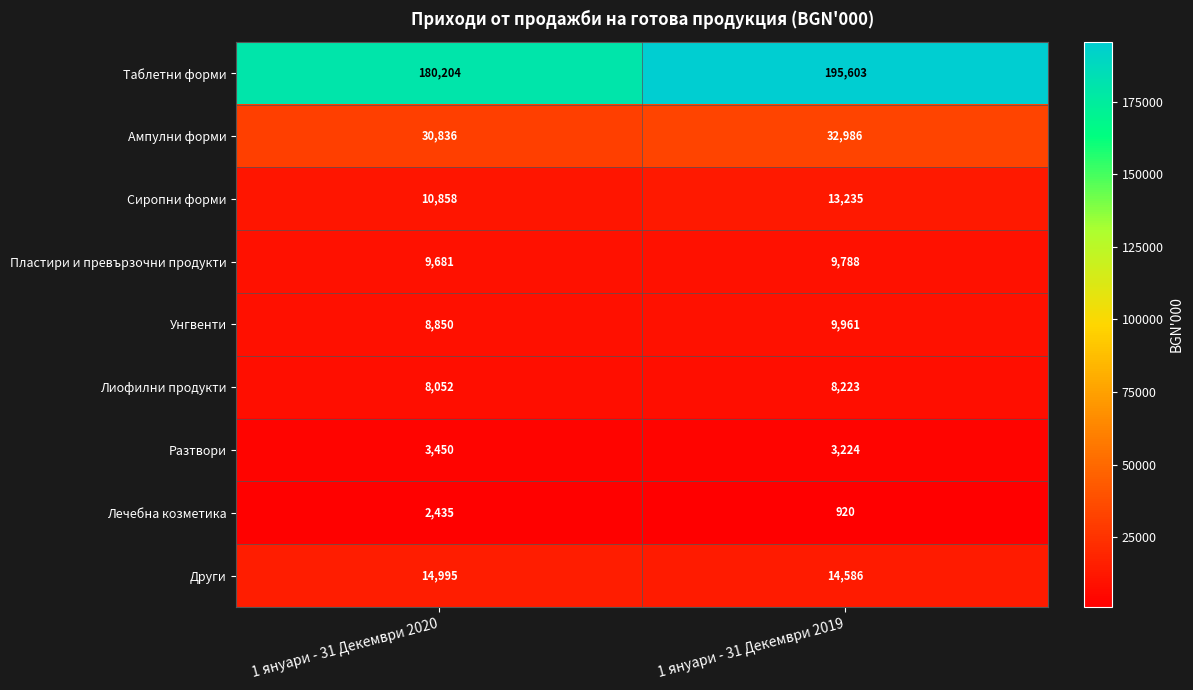

At which category is the sum across all series the highest?

1 януари - 31 Декември 2019